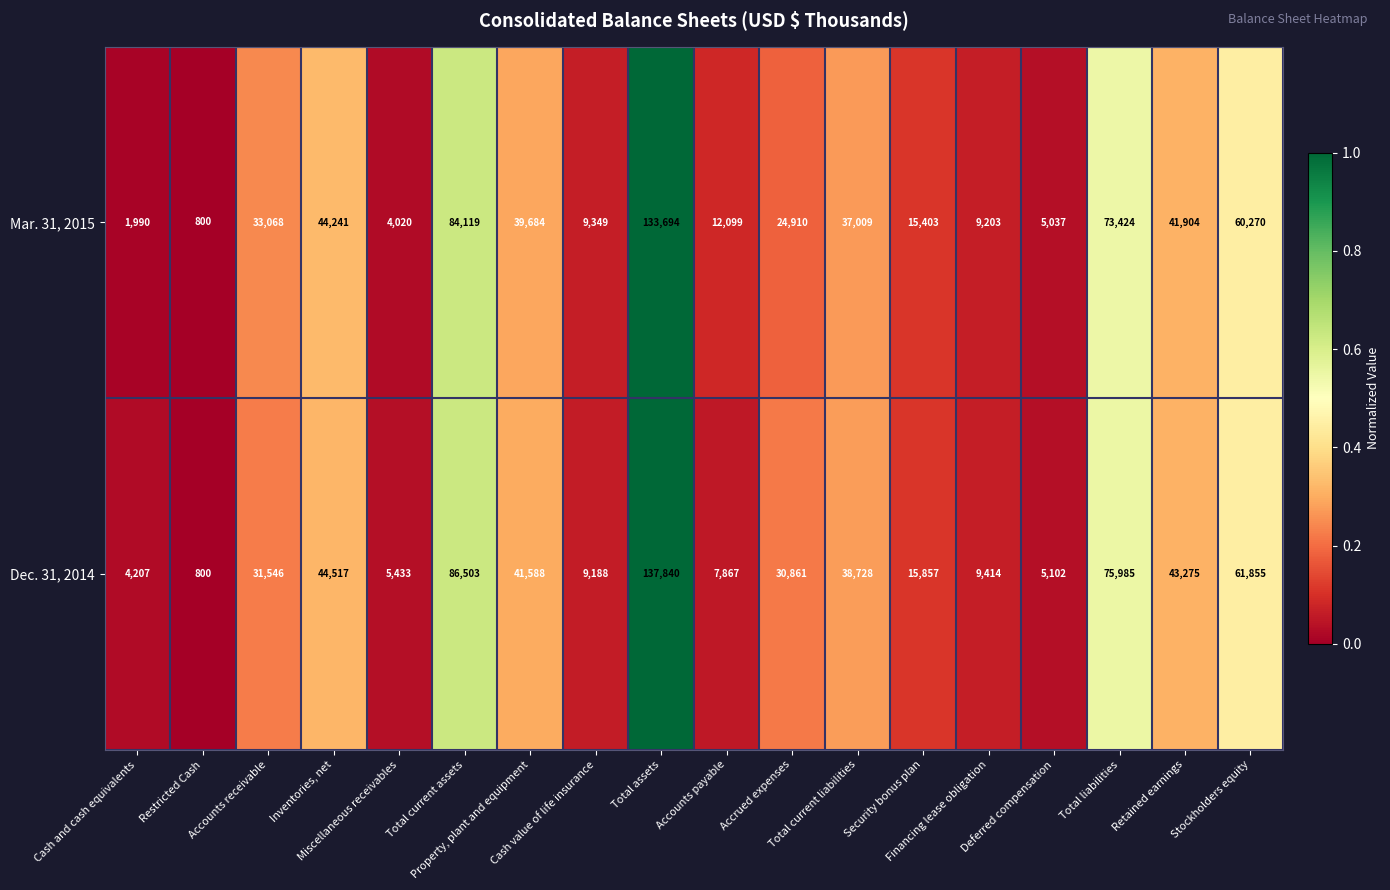

List the series in order of their overall mean, lowest first.

Mar. 31, 2015, Dec. 31, 2014